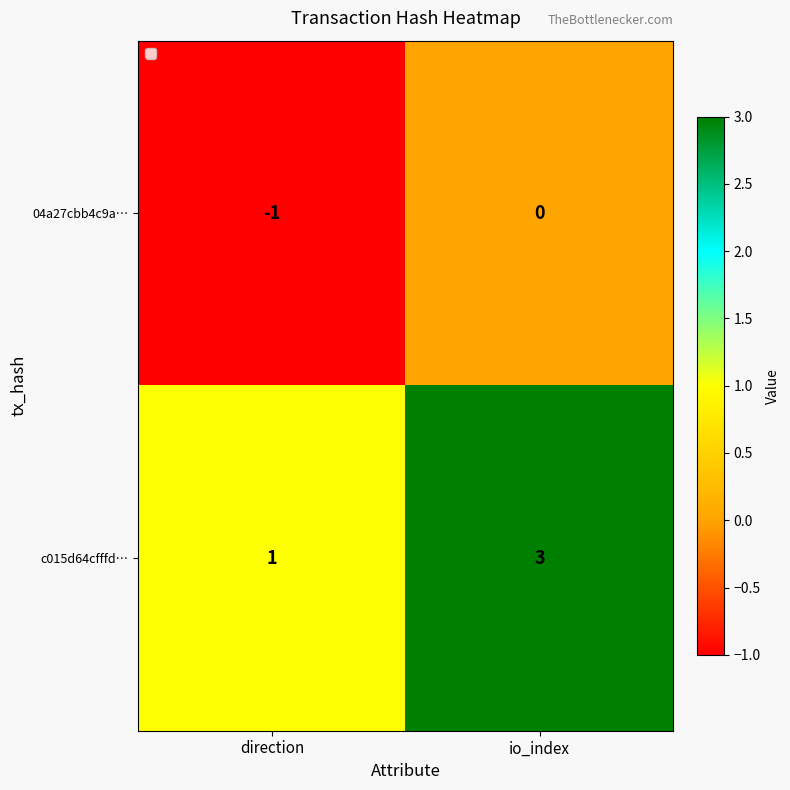

Which series has the largest total across all categories?

c015d64cfffd…